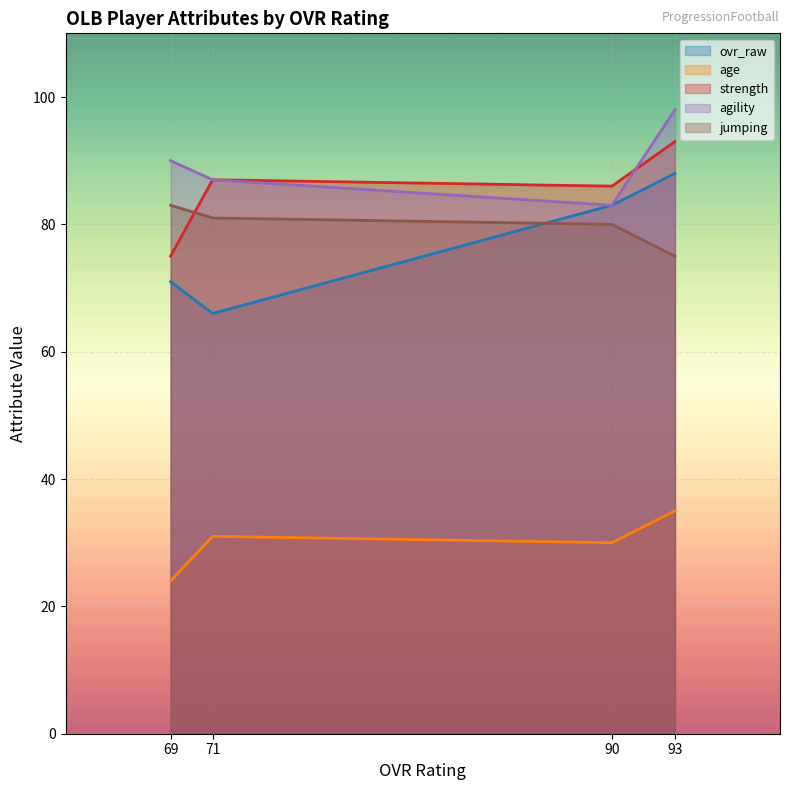

Which series has the largest range (max minus min)?

ovr_raw